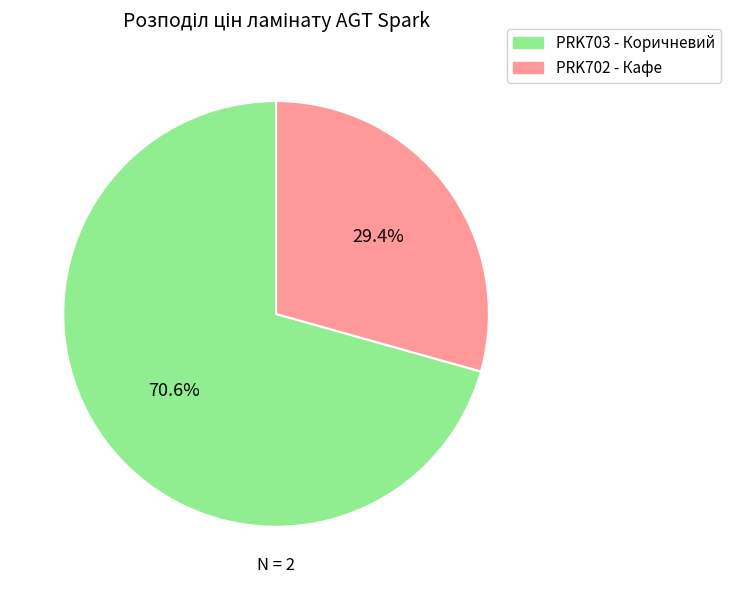

Which slice represents more than half of the pie?

PRK703 - Коричневий